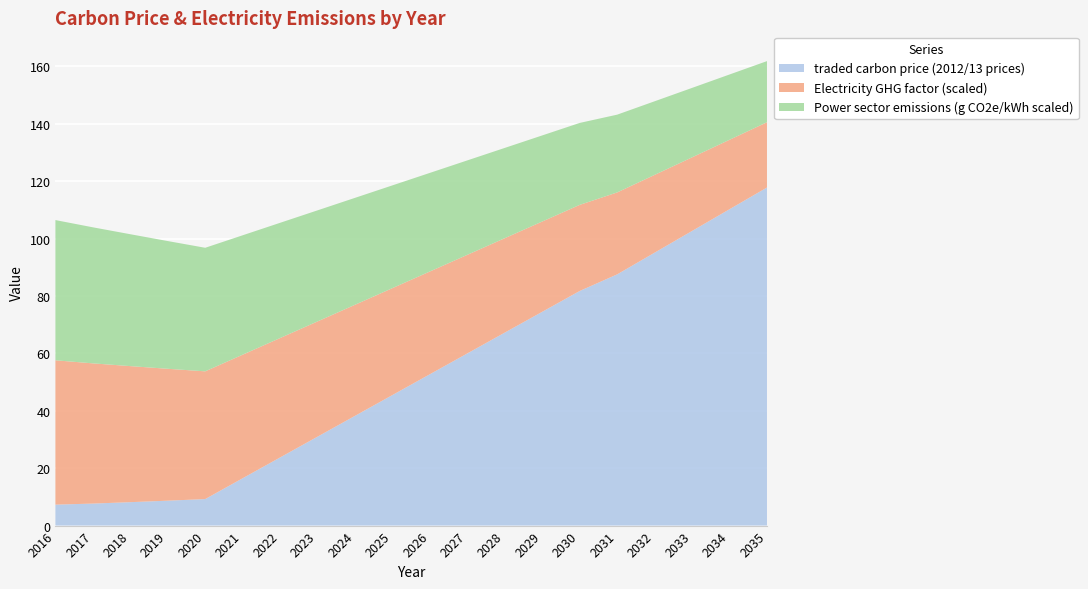

Reading left to right, list all the values displayed in this chart.

traded carbon price (2012/13 prices): 2016=7.3	2017=7.7	2018=8.2	2019=8.7	2020=9.2	2021=16.5	2022=23.7	2023=31.0	2024=38.2	2025=45.5	2026=52.7	2027=60.0	2028=67.2	2029=74.5	2030=81.7	2031=87.5	2032=95.1	2033=102.6	2034=110.2	2035=117.8
Electricity GHG factor (scaled): 2016=50.3	2017=48.8	2018=47.4	2019=45.9	2020=44.5	2021=43.0	2022=41.6	2023=40.1	2024=38.7	2025=37.2	2026=35.8	2027=34.3	2028=32.9	2029=31.4	2030=30.0	2031=28.5	2032=27.1	2033=25.6	2034=24.2	2035=22.7
Power sector emissions (g CO2e/kWh scaled): 2016=48.8	2017=47.4	2018=45.9	2019=44.5	2020=43.0	2021=41.6	2022=40.1	2023=38.7	2024=37.2	2025=35.8	2026=34.3	2027=32.9	2028=31.4	2029=30.0	2030=28.5	2031=27.1	2032=25.6	2033=24.2	2034=22.7	2035=21.3